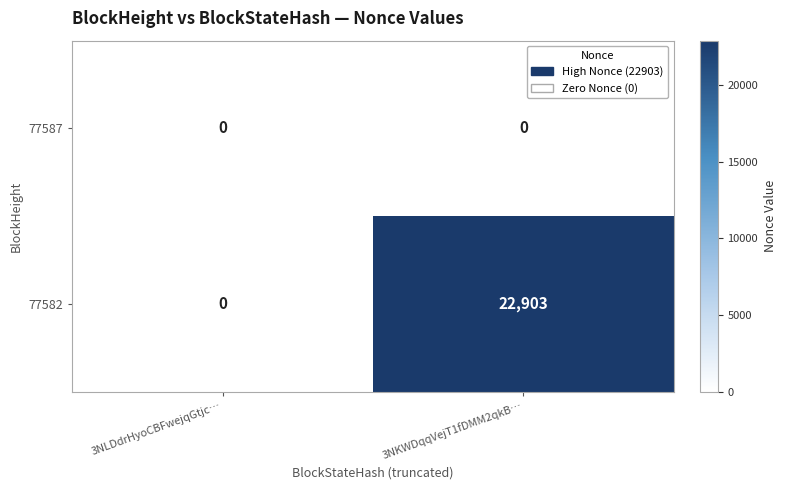

What is the difference between the highest and lowest values at 3NKWDqqVejT1fDMM2qkB…?

22903